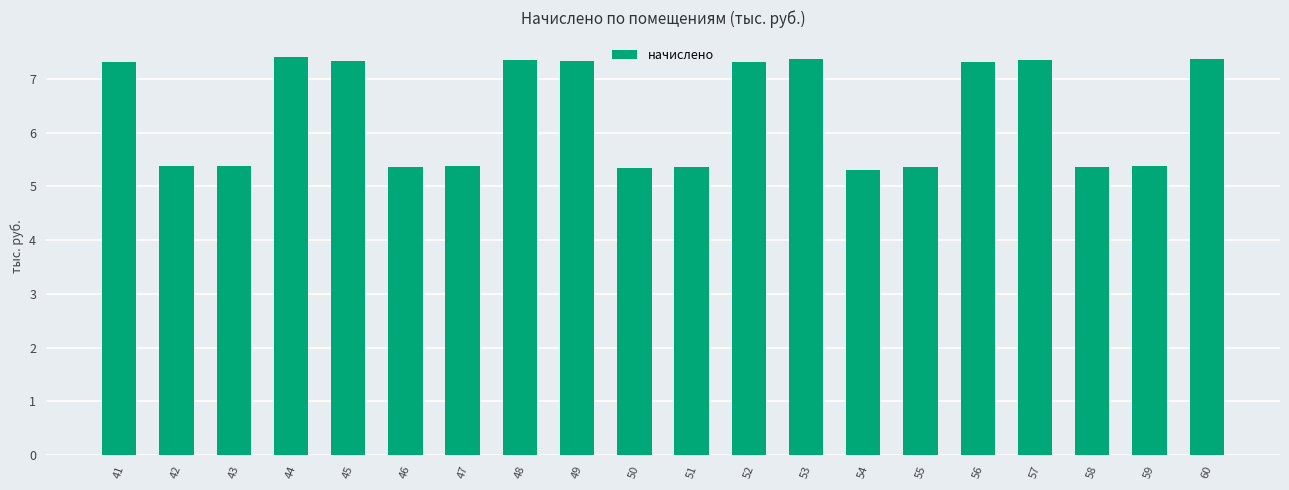

How many values are between 5 and 7?

10